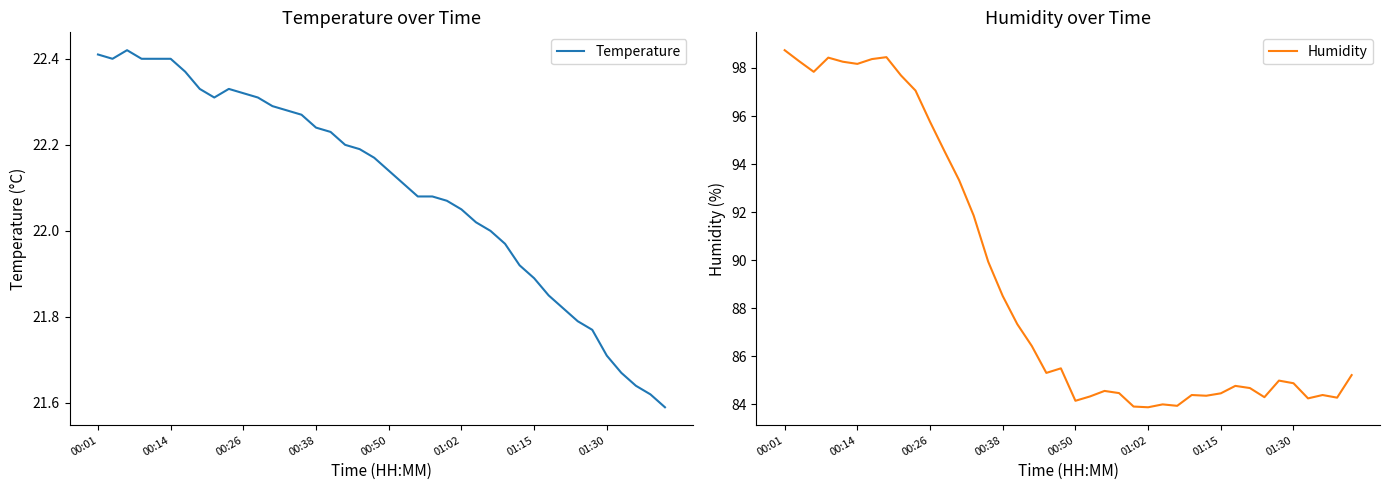

What is the maximum value shown in the chart?

98.7